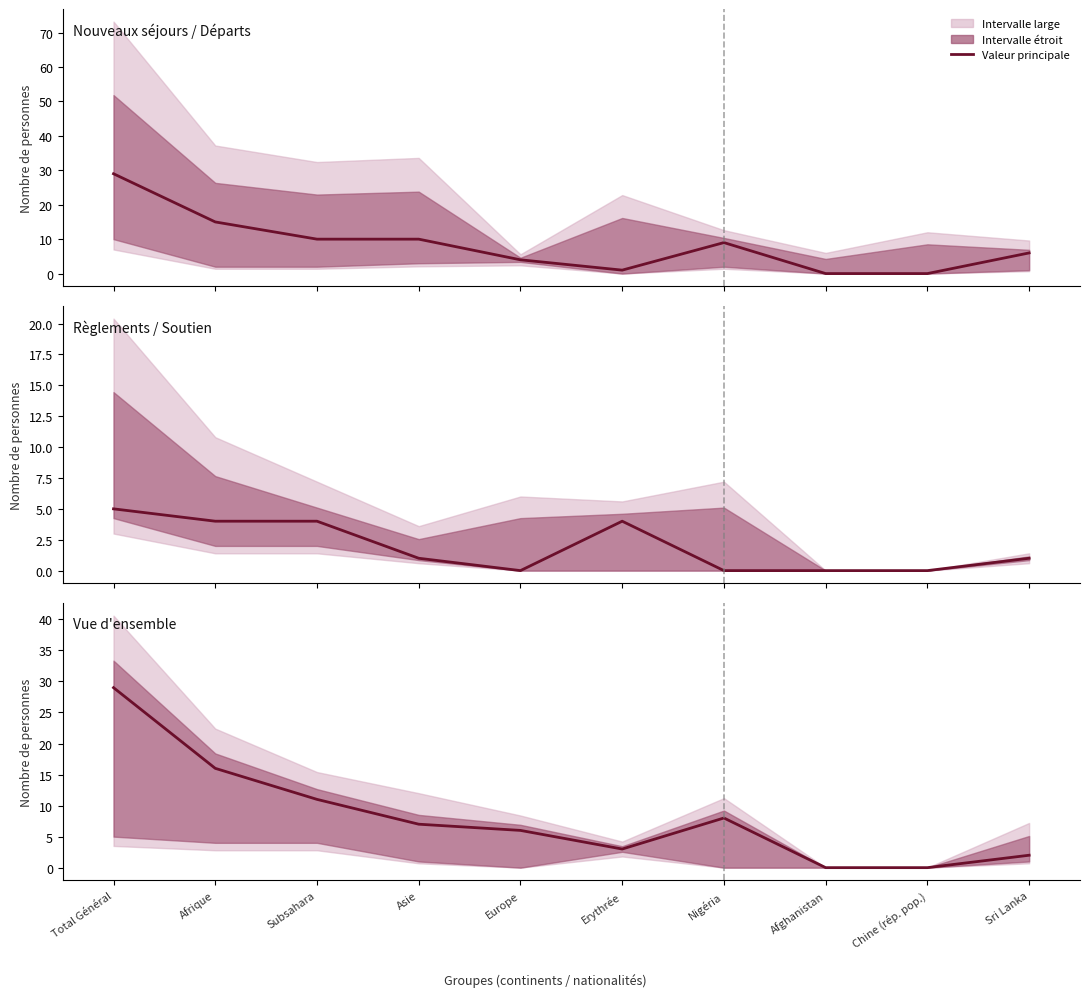

How many lines are shown in the chart?

3